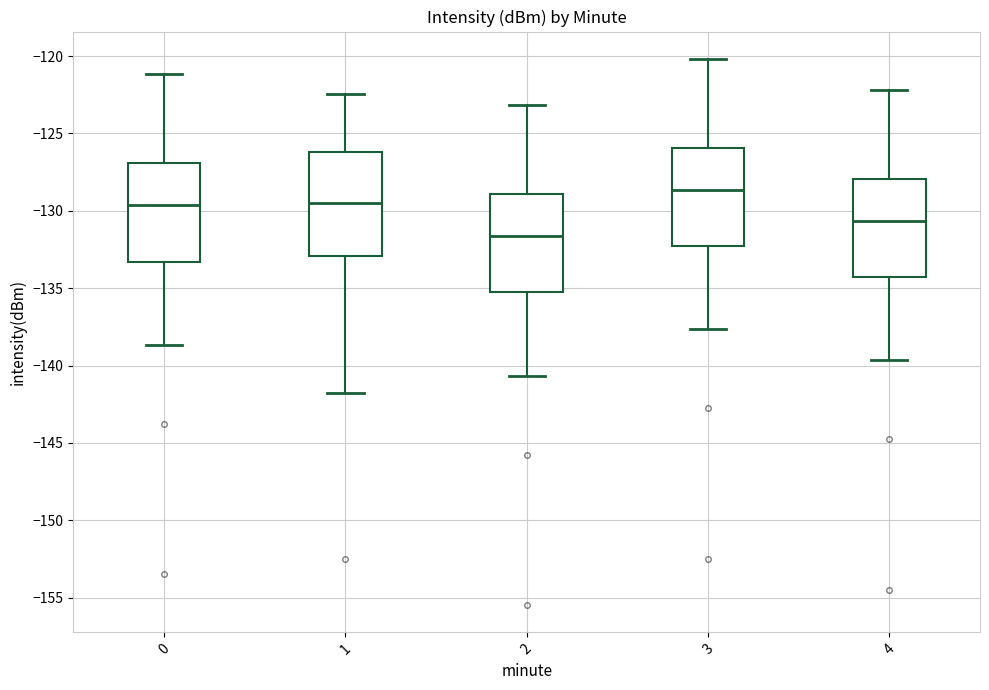

Which box's median line is the highest?

3